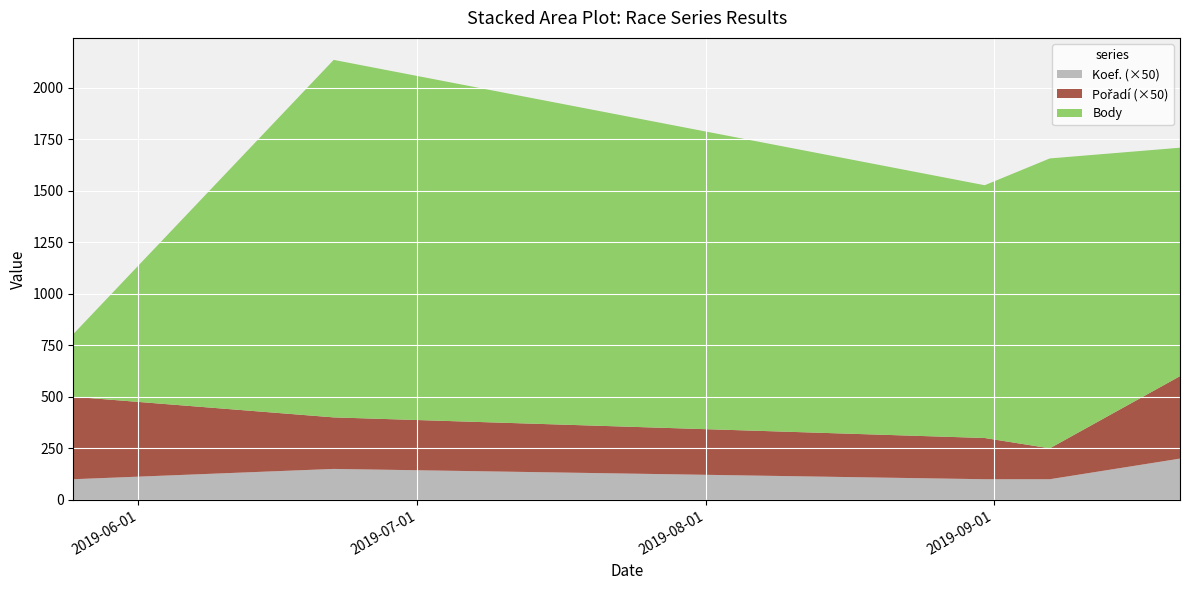

What is the maximum value for Koef. (×50)?

200